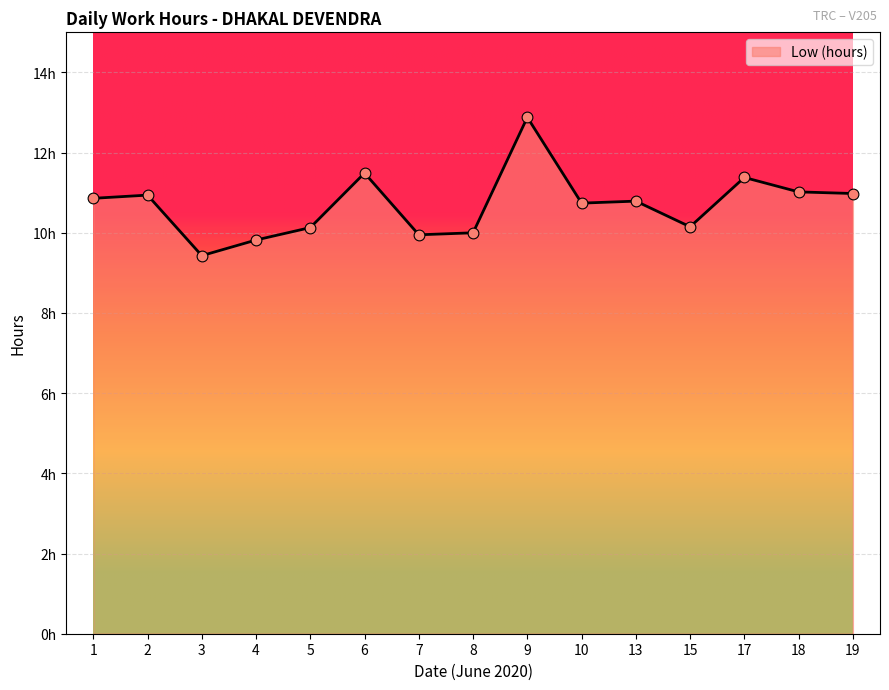

Is this an area chart (filled region under the line)?

Yes